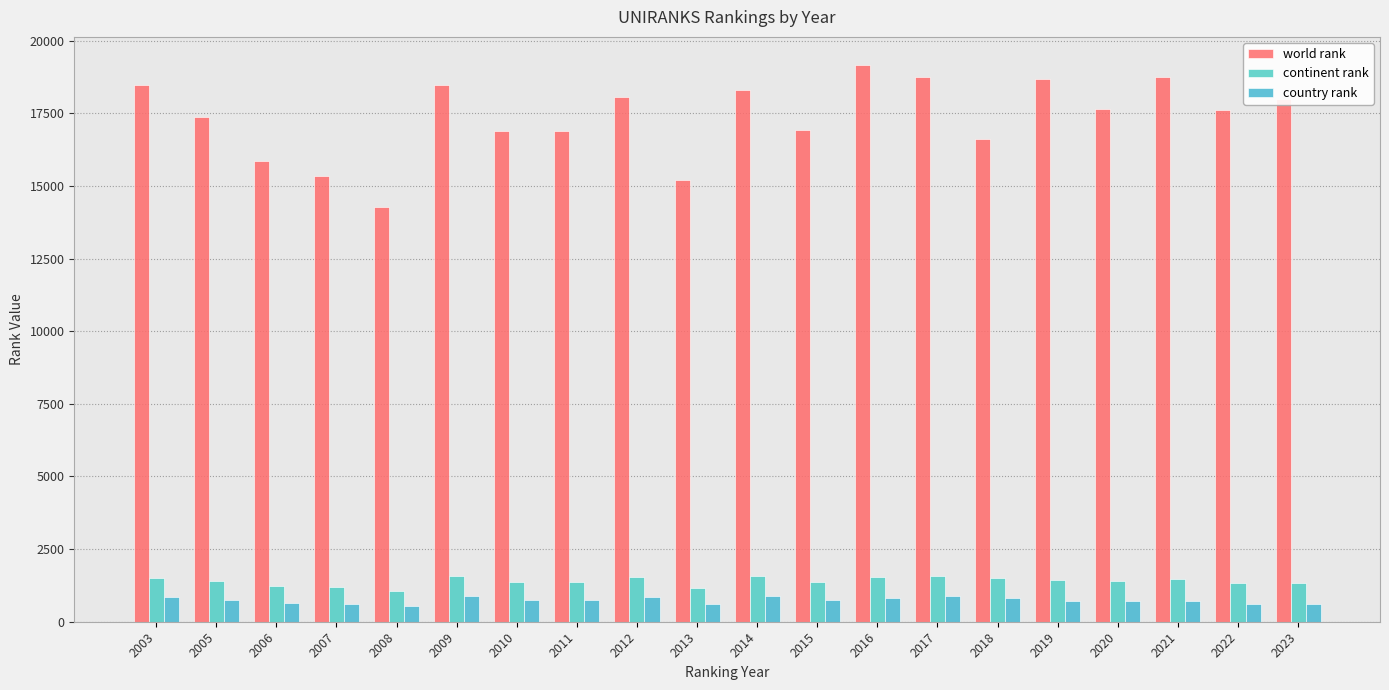

The value of continent rank at 2015 is 1814. True or false?

False